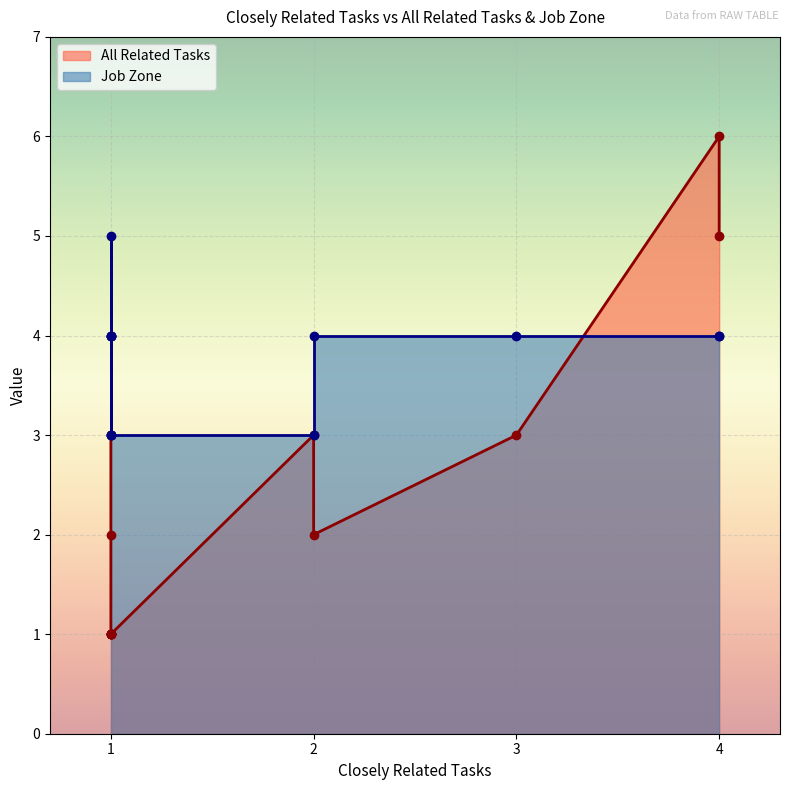

True or false: Job Zone and All Related Tasks intersect in this chart.

True